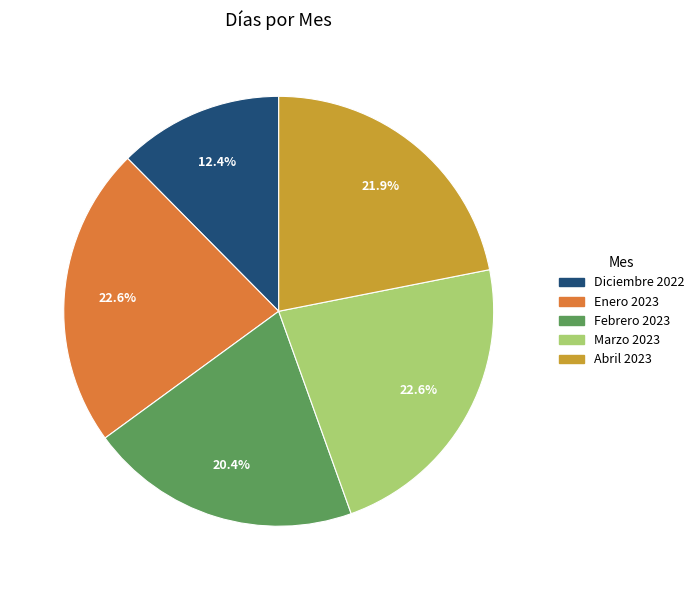

Which category has the smallest portion of the pie?

Diciembre 2022